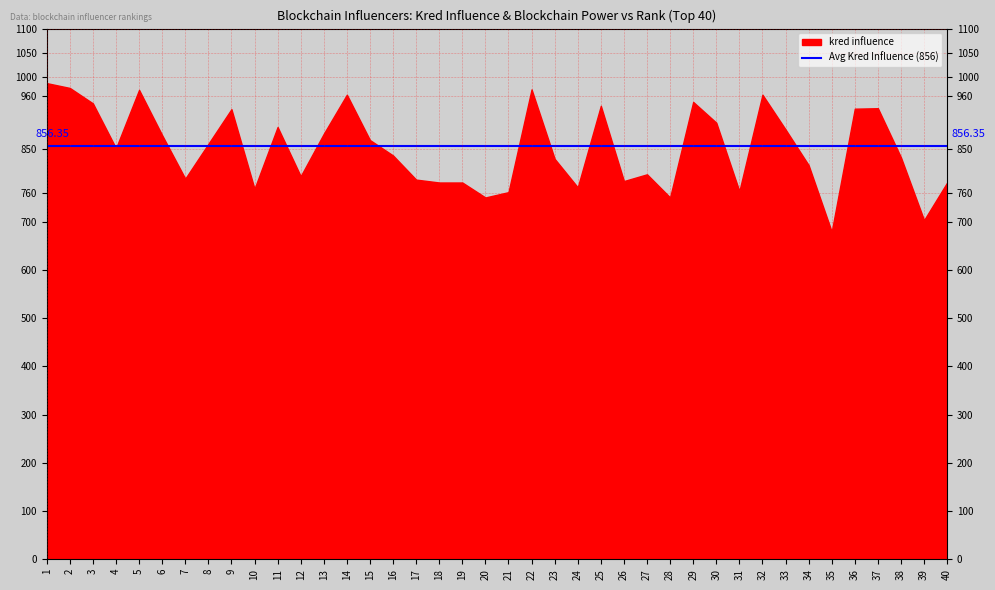

In kred influence, how many points are lower than both neighbors (excluding endpoints)?

11